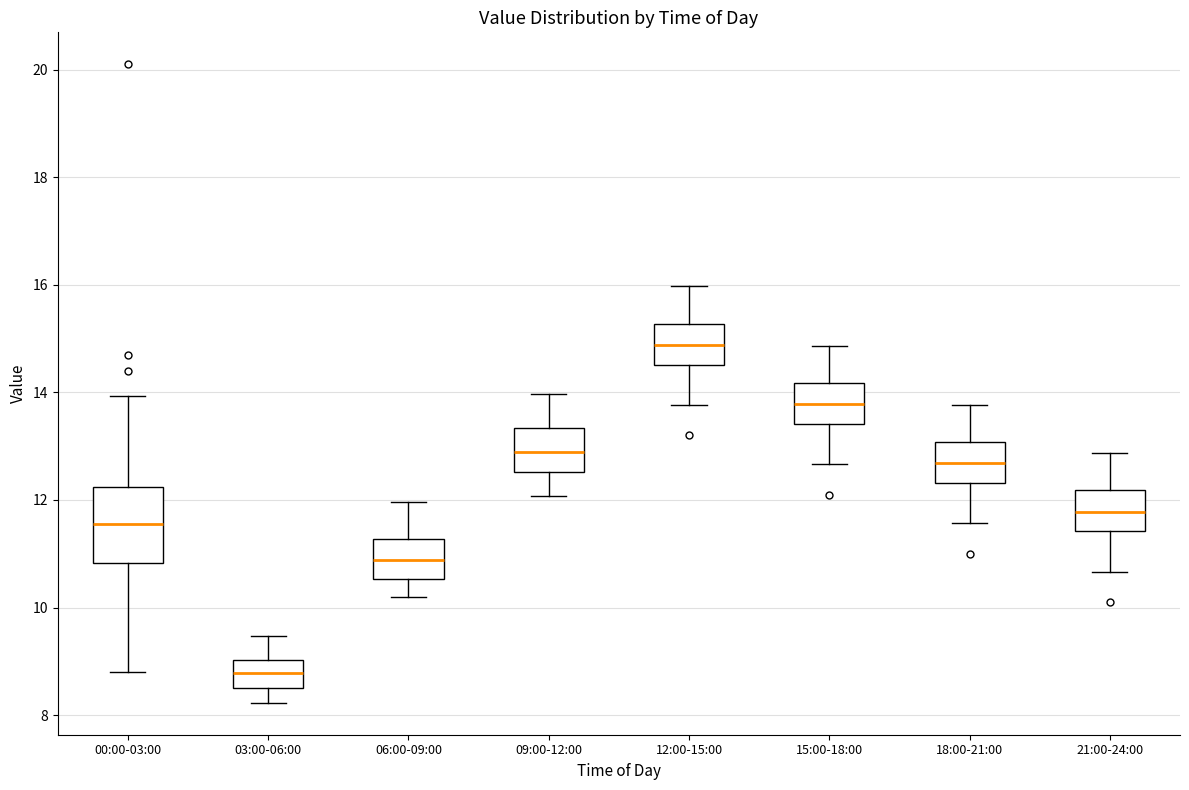

Which box is the tallest, from its lower edge to its upper edge?

00:00-03:00